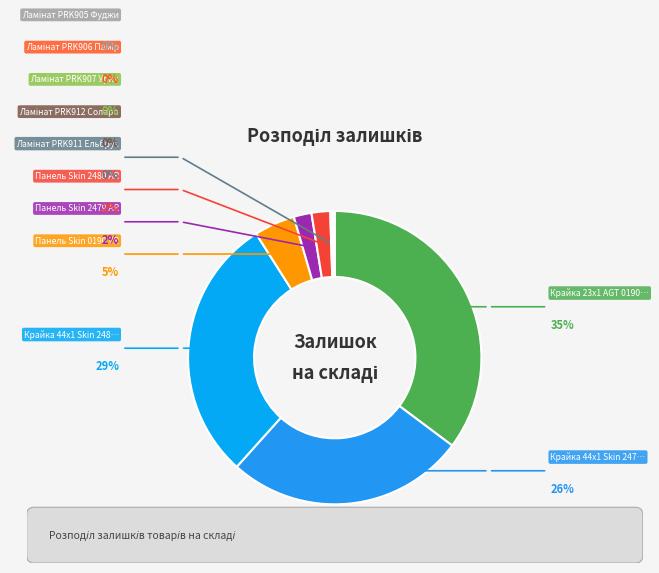

How many slices are in this pie chart?

11